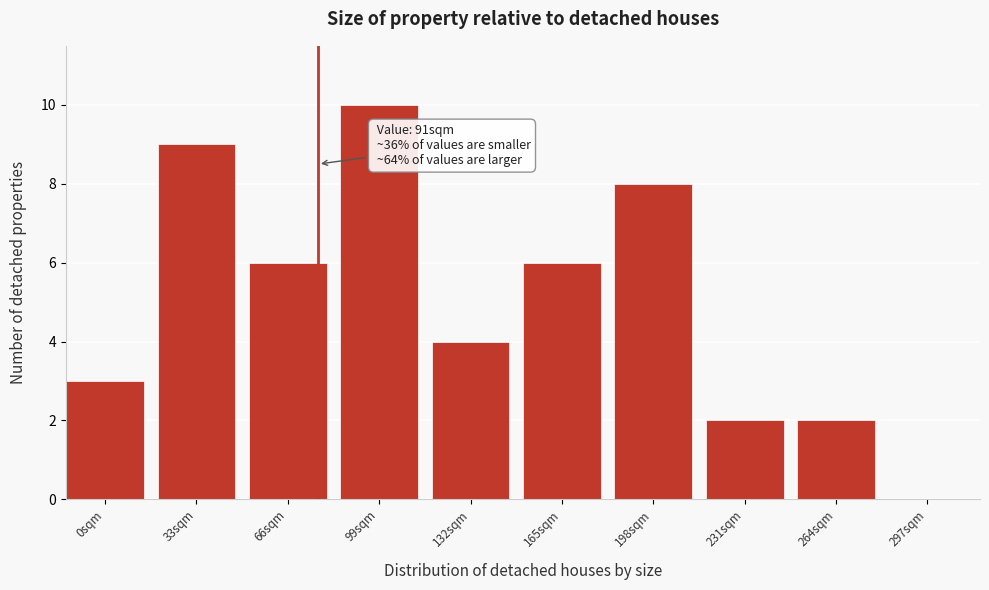

Reading left to right, transcribe all the data shown in this chart.

0sqm=3	33sqm=9	66sqm=6	99sqm=10	132sqm=4	165sqm=6	198sqm=8	231sqm=2	264sqm=2	297sqm=0